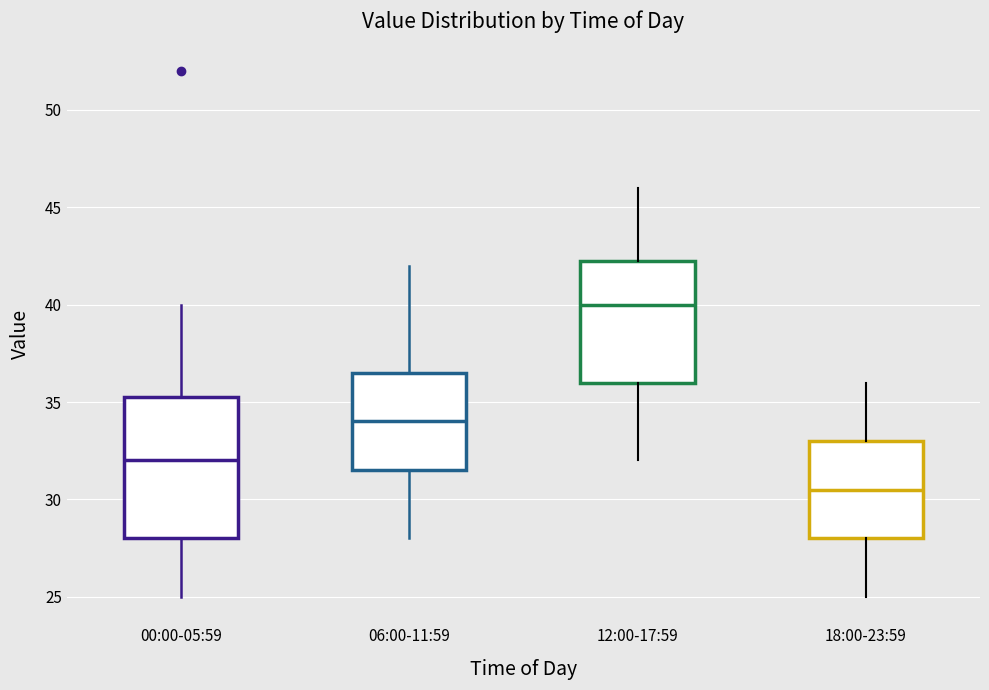

Reading left to right, transcribe this box plot: for each box, give where its median line is, the range the box spans, and where its two whiskers end, as read against the y-axis. The values are not printed on the chart, so give them approximately, as read against the axis.

00:00-05:59: median 32.0, box 28.0 to 35.5, whiskers 25.0 to 40.0
06:00-11:59: median 34.0, box 31.5 to 36.5, whiskers 28.0 to 42.0
12:00-17:59: median 40.0, box 36.0 to 42.5, whiskers 32.0 to 46.0
18:00-23:59: median 30.5, box 28.0 to 33.0, whiskers 25.0 to 36.0